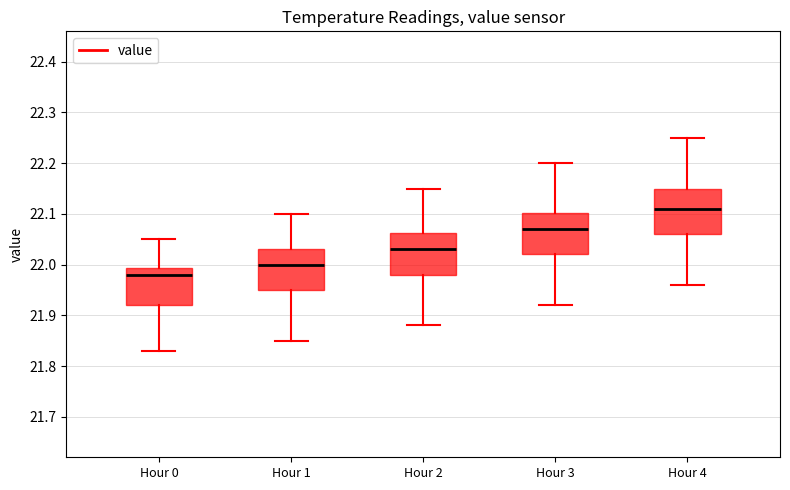

Reading left to right, transcribe this box plot: for each box, give where its median line is, the range the box spans, and where its two whiskers end, as read against the y-axis. The values are not printed on the chart, so give them approximately, as read against the axis.

Hour 0: median 21.98, box 21.92 to 21.99, whiskers 21.83 to 22.05
Hour 1: median 22.00, box 21.95 to 22.03, whiskers 21.85 to 22.10
Hour 2: median 22.03, box 21.98 to 22.06, whiskers 21.88 to 22.15
Hour 3: median 22.07, box 22.02 to 22.10, whiskers 21.92 to 22.20
Hour 4: median 22.11, box 22.06 to 22.15, whiskers 21.96 to 22.25